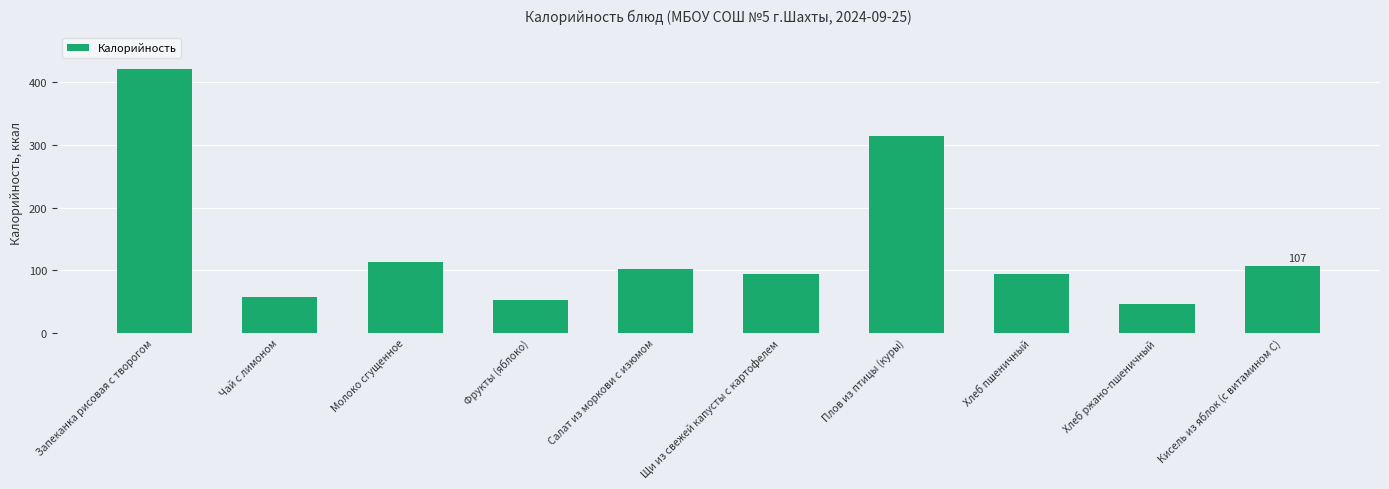

At which label is the value closest to 234?

Плов из птицы (куры)